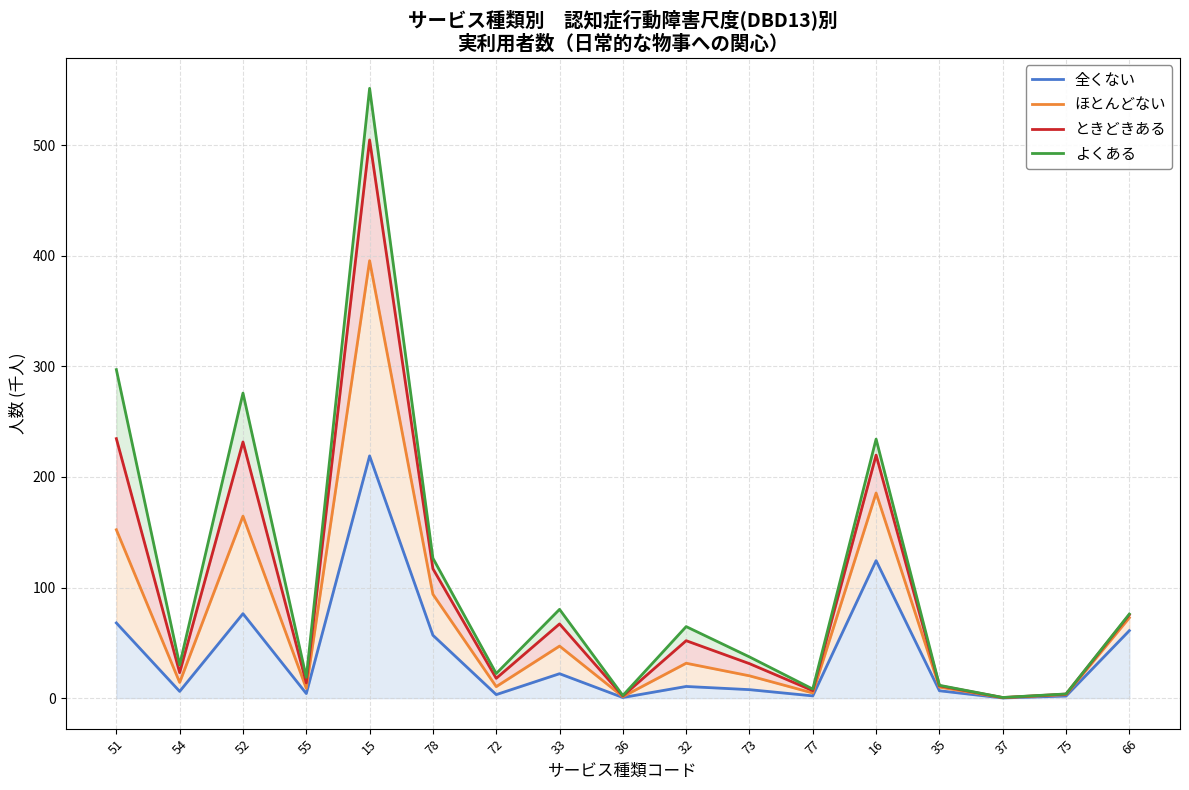

Reading right to left, what are all the values shown in this chart?

全くない: 61.1	1.9	0.1	6.7	124.4	2.0	7.7	10.6	0.6	22.1	3.2	56.9	219.1	4.2	76.4	6.1	68.0
ほとんどない: 72.7	3.2	0.4	10.0	185.5	4.7	20.2	31.6	1.3	47.1	10.4	93.9	395.6	8.8	164.6	14.2	152.3
ときどきある: 75.4	3.7	0.5	11.2	219.8	6.8	31.2	52.0	2.0	67.1	17.9	117.1	504.9	13.8	231.7	23.0	234.7
よくある: 76.1	3.8	0.6	11.6	234.3	8.2	37.3	64.7	2.4	80.3	22.2	126.6	551.5	18.8	275.9	30.0	297.1